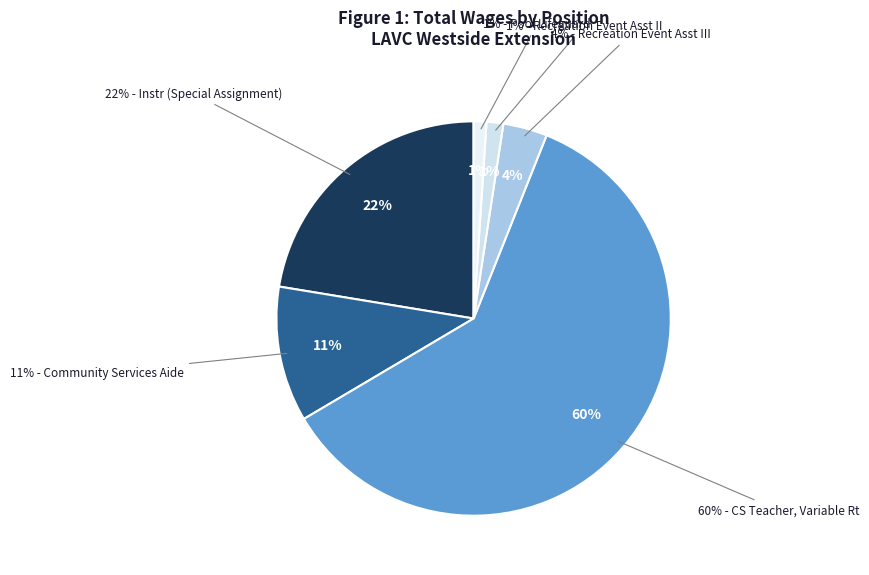

Rank the categories by value from highest to lowest.

Community Services Teacher, Variable Rt, Instr (Special Assignment) (SFP), Community Services Aide, Recreation Event Assistant III, Recreation Event Assistant II, Pool Lifeguard